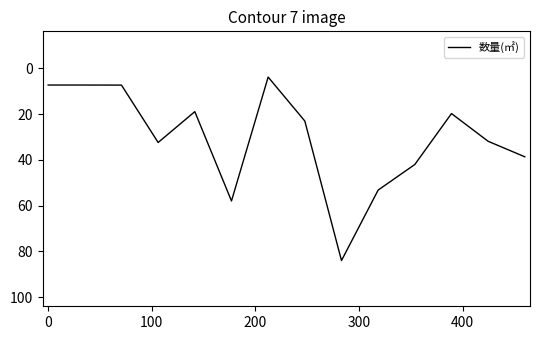

True or false: the data has more than 0 interior local peaks.

True